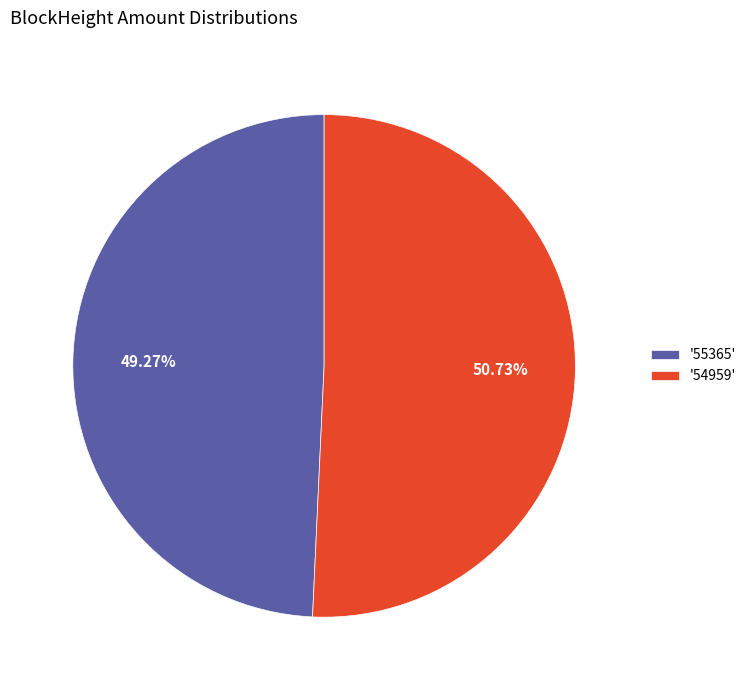

Rank the categories by value from highest to lowest.

'54959', '55365'